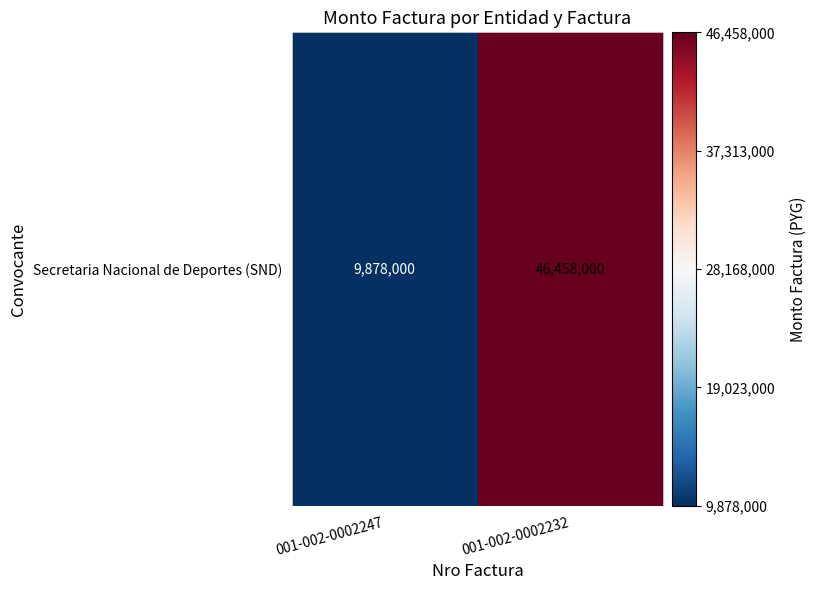

True or false: the data shows 9878000 at 001-002-0002247.

True